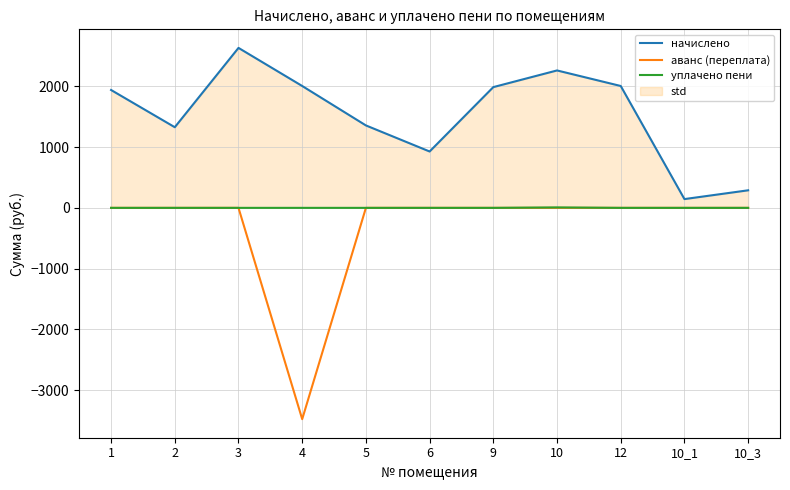

Is the value of аванс (переплата) at 10 greater than the value of уплачено пени at 12?

No